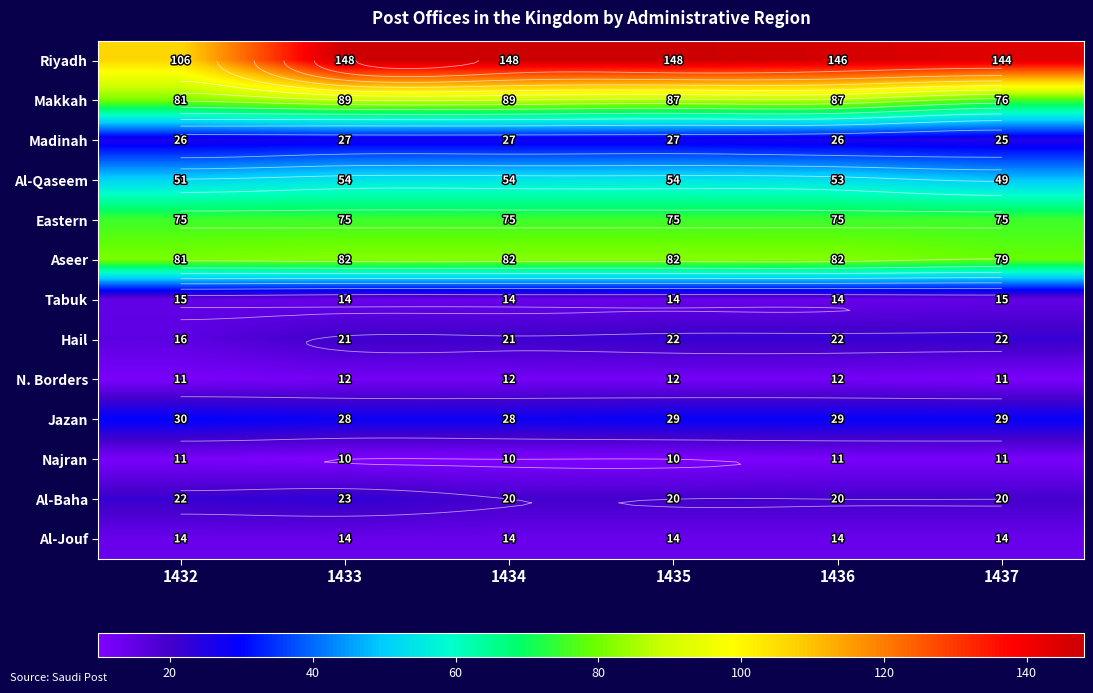

Which label corresponds to the largest value in the chart?

1433